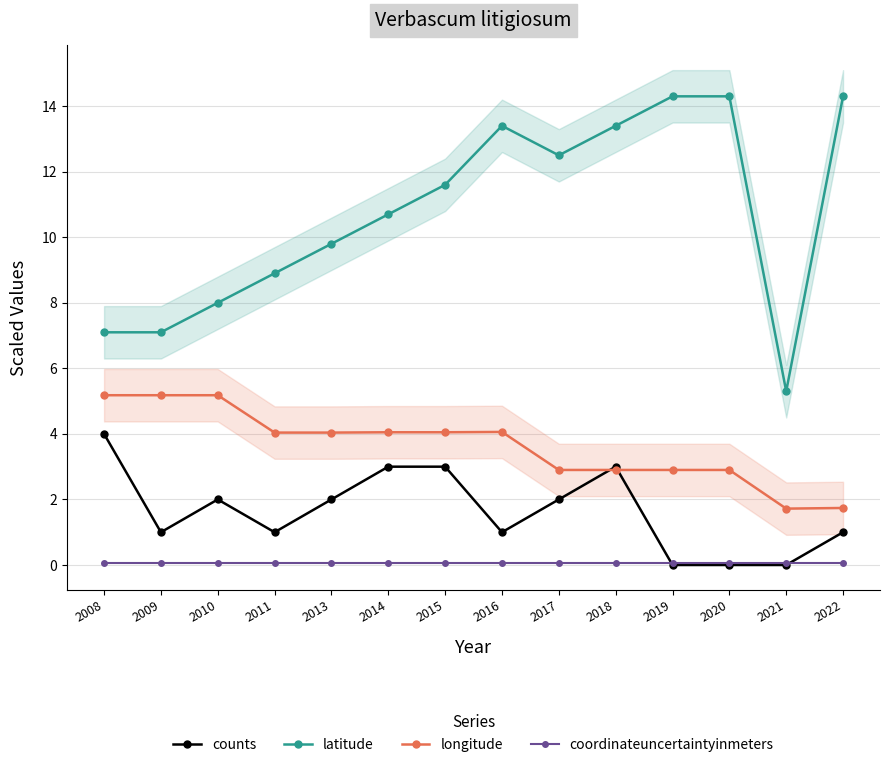

At which category does counts reach its first local peak?

2010